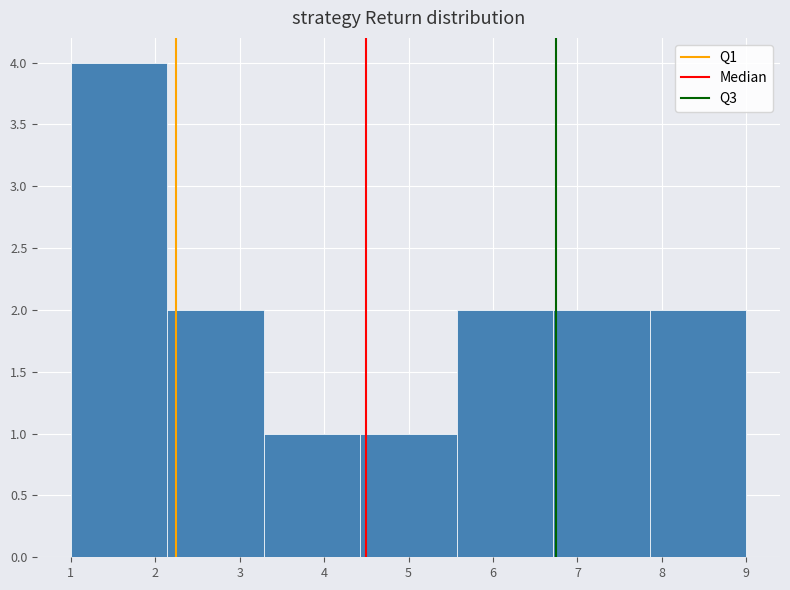

How tall is the bar that spans 7.9 to 9.0 on the x-axis? Neither the bar edges nor the heights are printed on the chart, so give them approximately, as read against the axes.

2